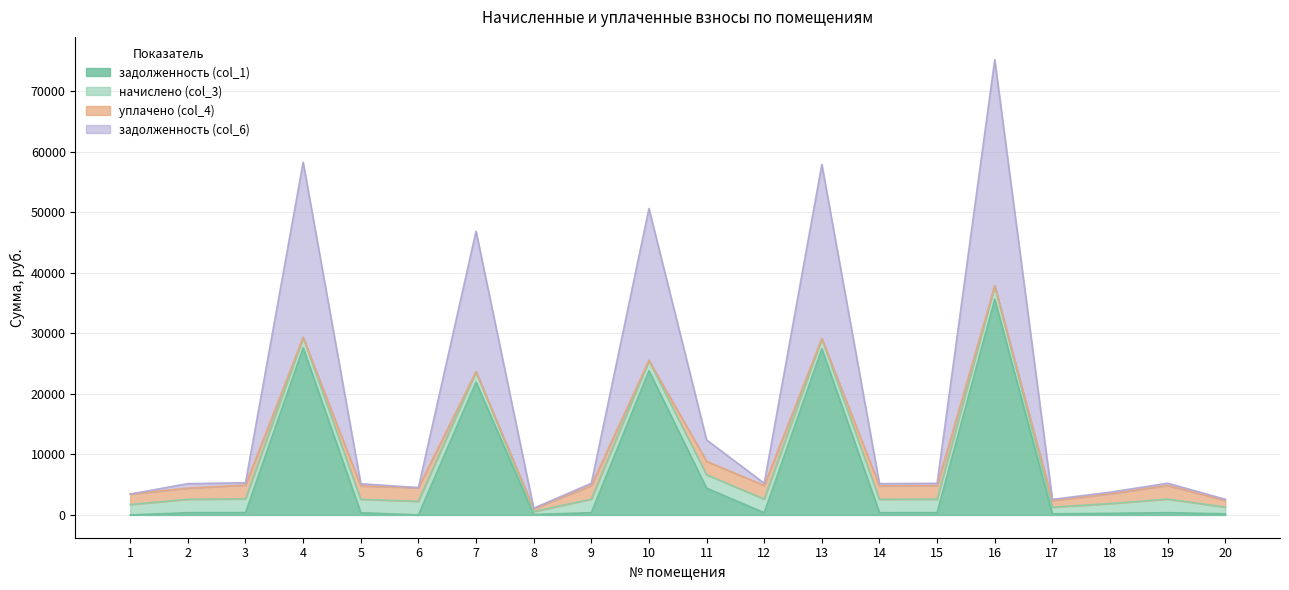

What is the difference between the задолженность (col_6) values at 4 and 6?

53745.5